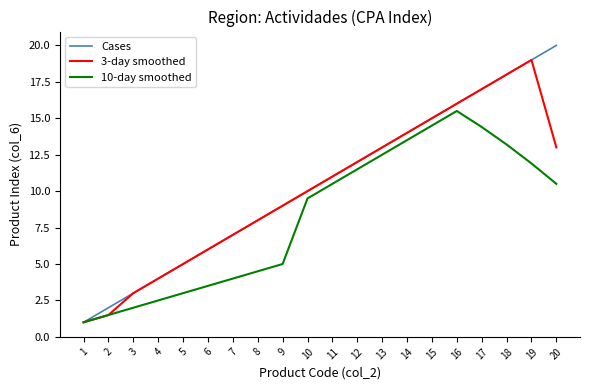

Is the value of Cases at 18 greater than the value of 10-day smoothed at 11?

Yes